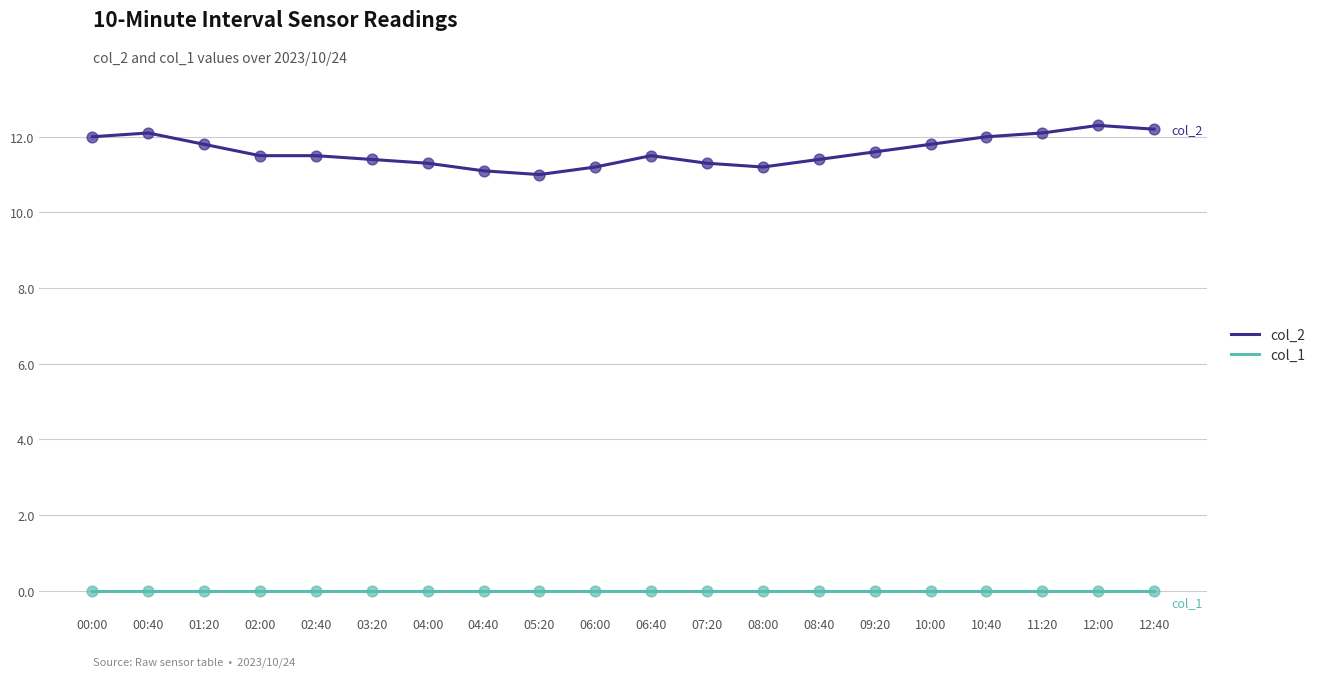

What is the total value across all series at 05:20?

11.0